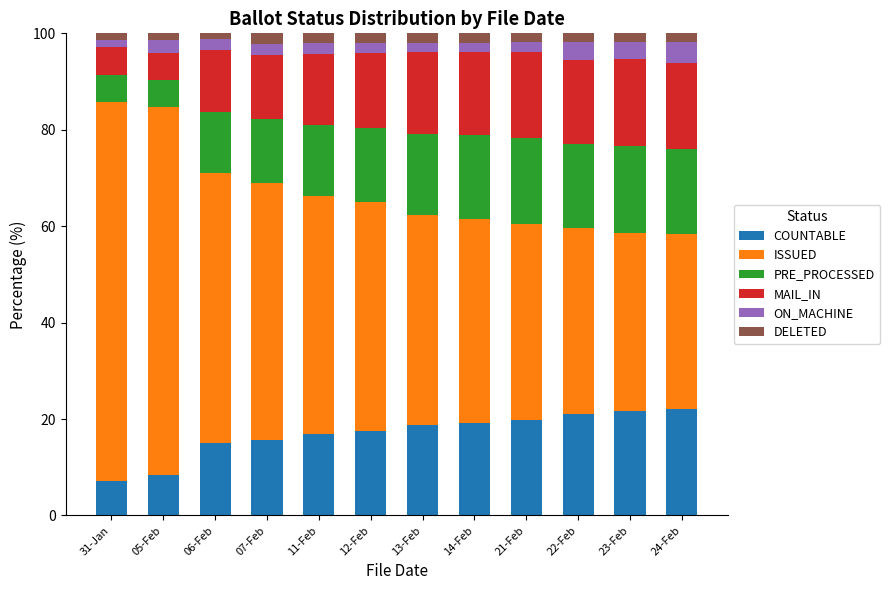

How many series are shown in this chart?

6